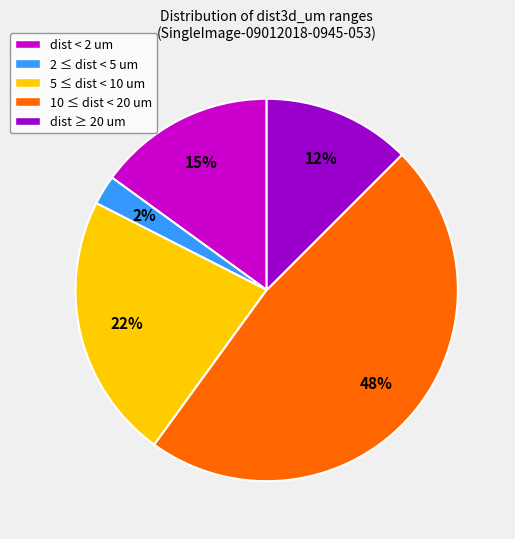

Is the sum of 10 ≤ dist < 20 um and 5 ≤ dist < 10 um greater than half?

Yes